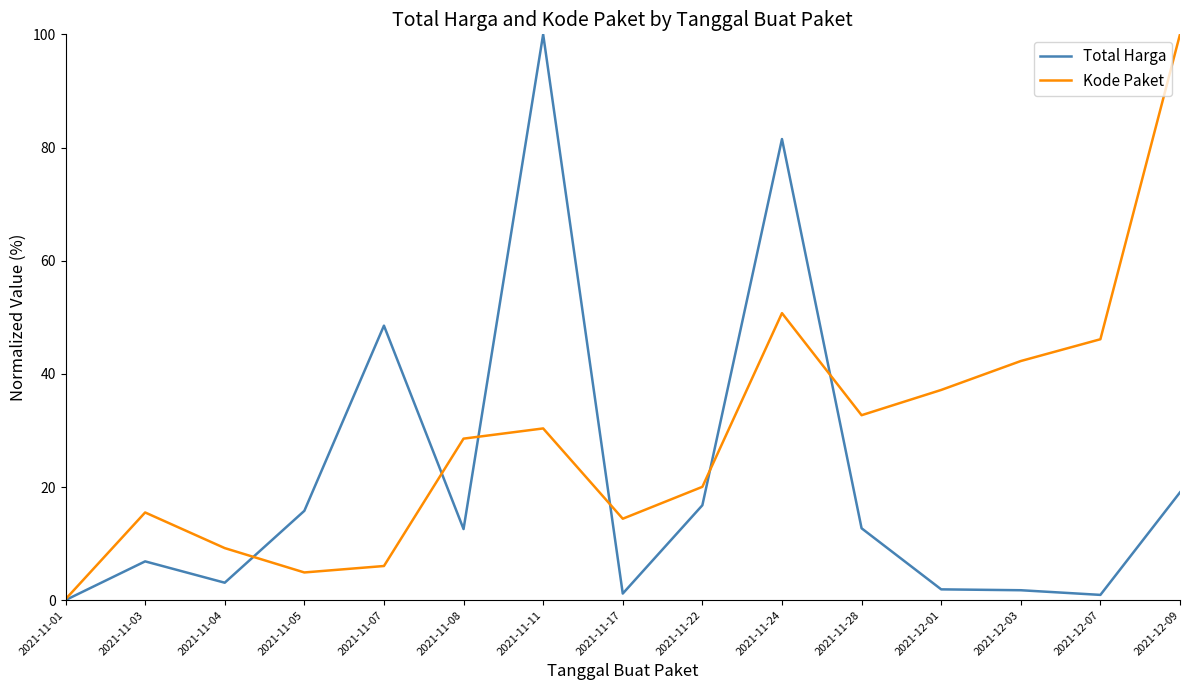

Which category has the highest value in the Total Harga series?

2021-11-11